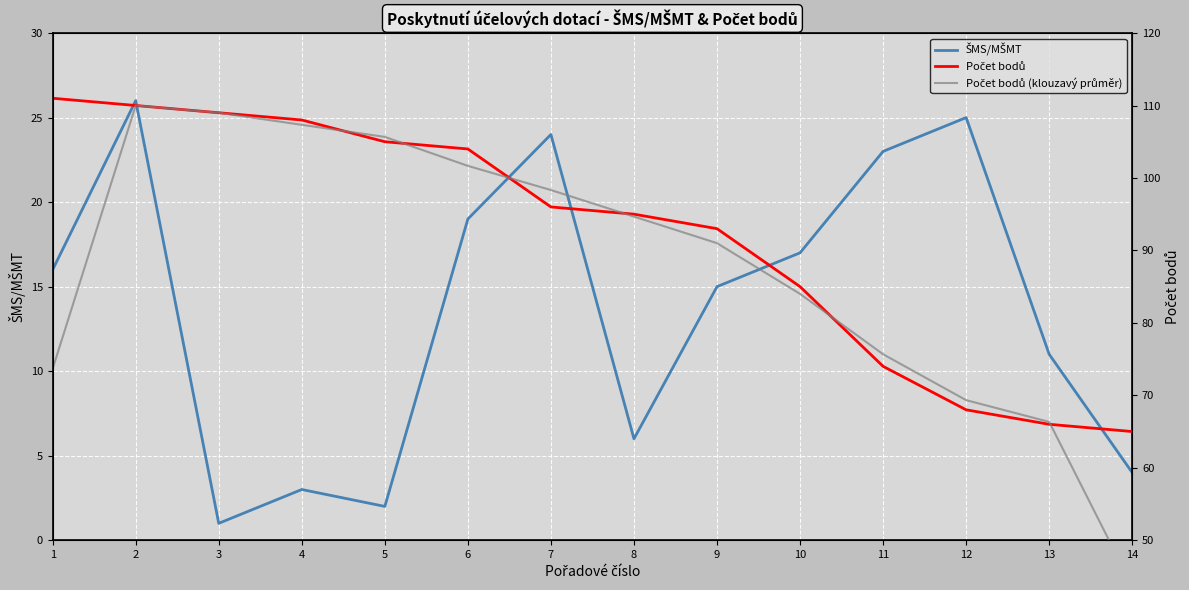

True or false: ŠMS/MŠMT has a value of 9.6 at 7.

False